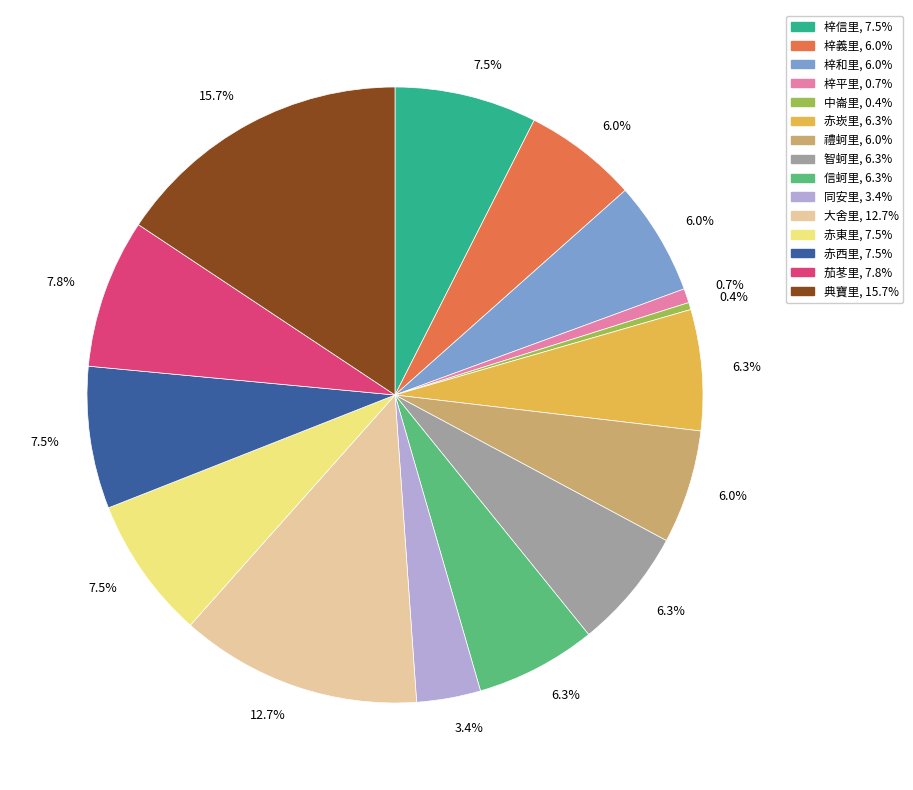

Is there a majority slice in this chart?

No